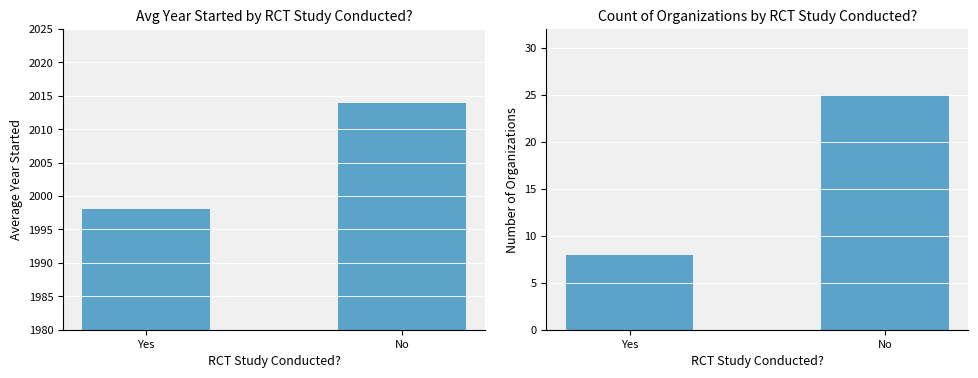

At which label is Count of Organizations closest to 16?

Yes